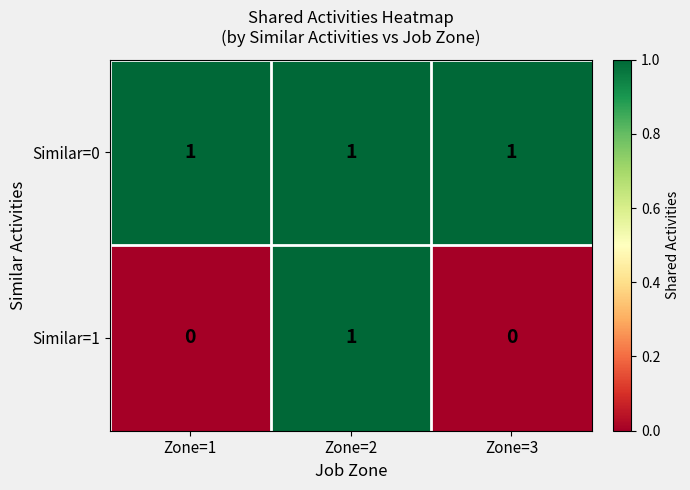

Reading right to left, transcribe all the data shown in this chart.

Similar=0: 1	1	1
Similar=1: 0	1	0